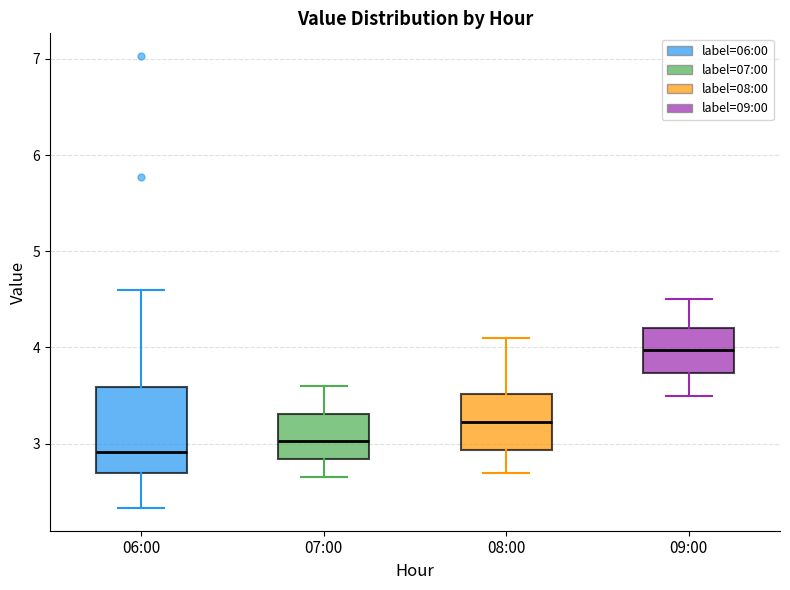

Which box's median line is the lowest?

06:00